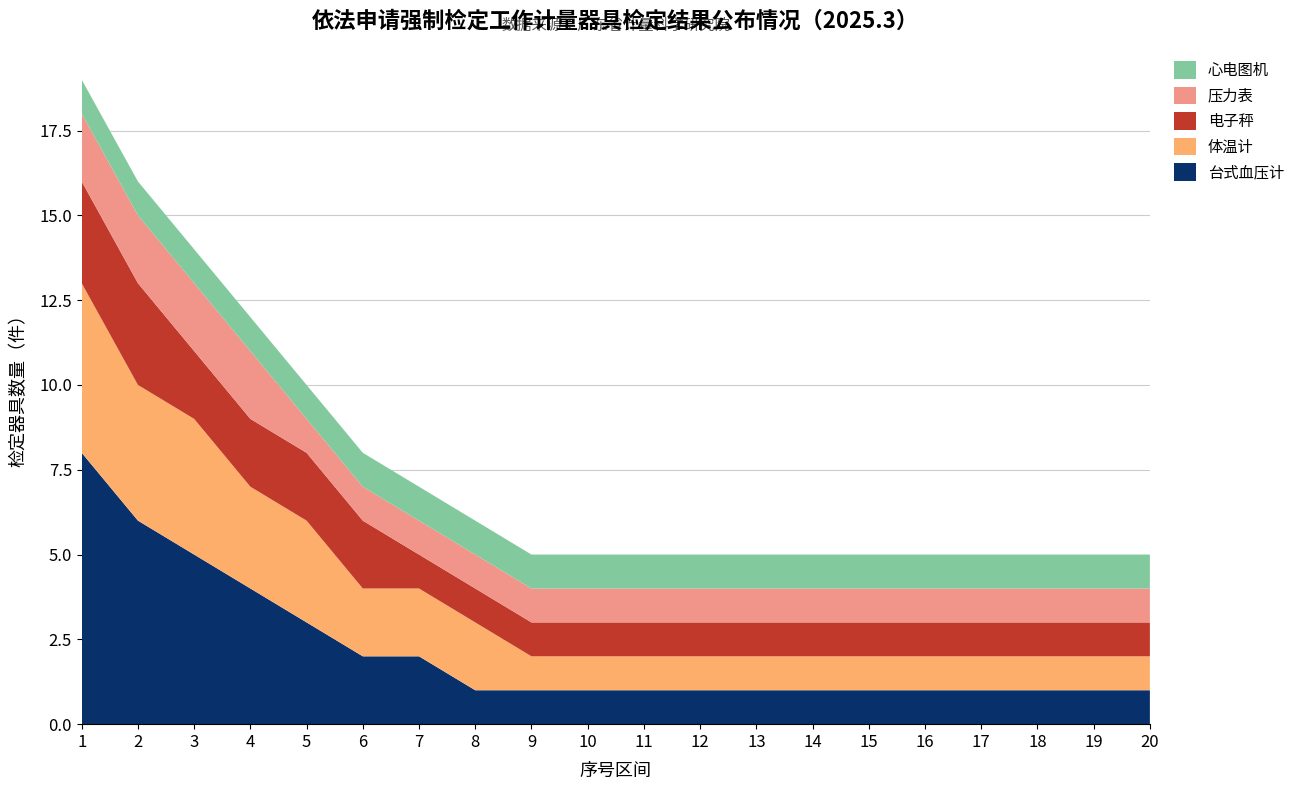

Reading right to left, list all the values displayed in this chart.

台式血压计: 20=1	19=1	18=1	17=1	16=1	15=1	14=1	13=1	12=1	11=1	10=1	9=1	8=1	7=2	6=2	5=3	4=4	3=5	2=6	1=8
体温计: 20=1	19=1	18=1	17=1	16=1	15=1	14=1	13=1	12=1	11=1	10=1	9=1	8=2	7=2	6=2	5=3	4=3	3=4	2=4	1=5
电子秤: 20=1	19=1	18=1	17=1	16=1	15=1	14=1	13=1	12=1	11=1	10=1	9=1	8=1	7=1	6=2	5=2	4=2	3=2	2=3	1=3
压力表: 20=1	19=1	18=1	17=1	16=1	15=1	14=1	13=1	12=1	11=1	10=1	9=1	8=1	7=1	6=1	5=1	4=2	3=2	2=2	1=2
心电图机: 20=1	19=1	18=1	17=1	16=1	15=1	14=1	13=1	12=1	11=1	10=1	9=1	8=1	7=1	6=1	5=1	4=1	3=1	2=1	1=1